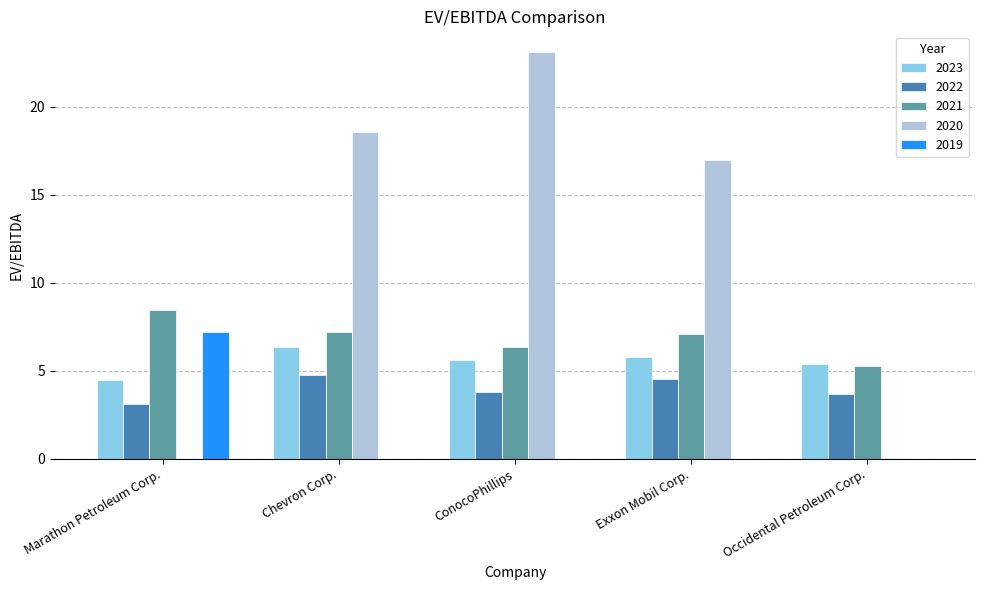

Between Marathon Petroleum Corp. and Occidental Petroleum Corp., which series saw the biggest shift?

2019